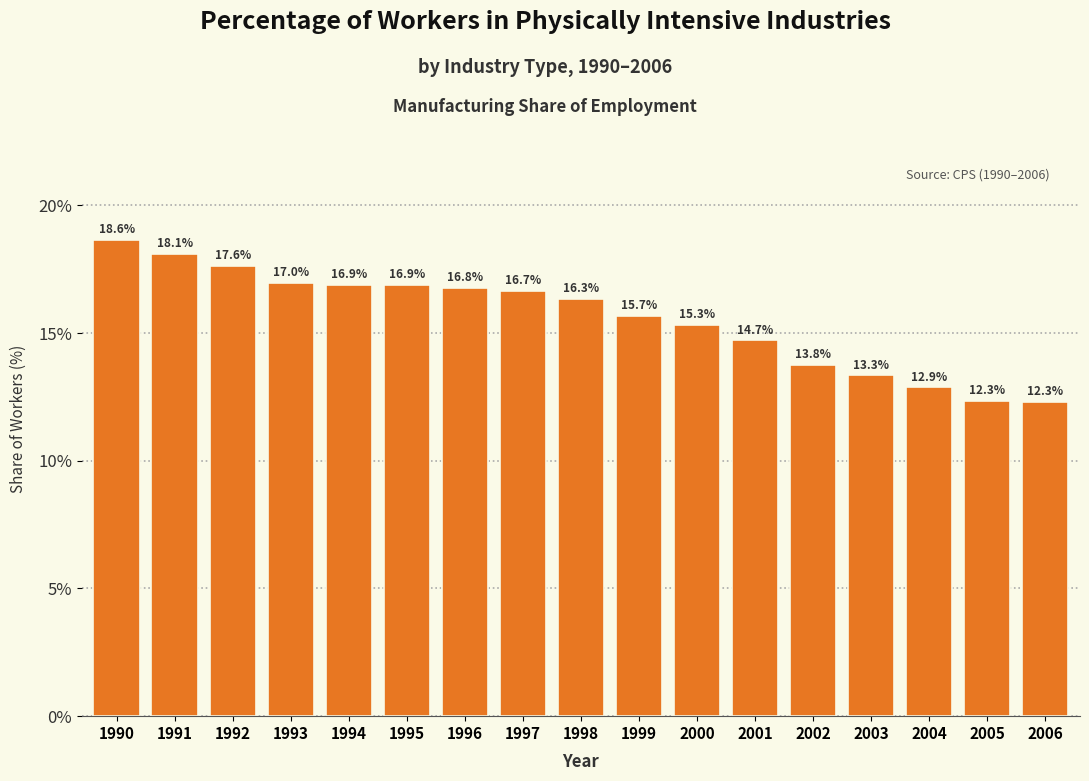

Reading right to left, what are all the values shown in this chart?

2006=12.3	2005=12.3	2004=12.9	2003=13.3	2002=13.8	2001=14.7	2000=15.3	1999=15.7	1998=16.3	1997=16.7	1996=16.8	1995=16.9	1994=16.9	1993=17.0	1992=17.6	1991=18.1	1990=18.6